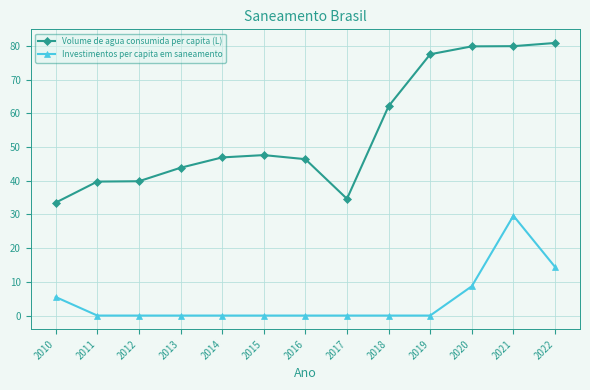

True or false: Investimentos per capita em saneamento and Volume de agua consumida per capita (L) intersect in this chart.

False